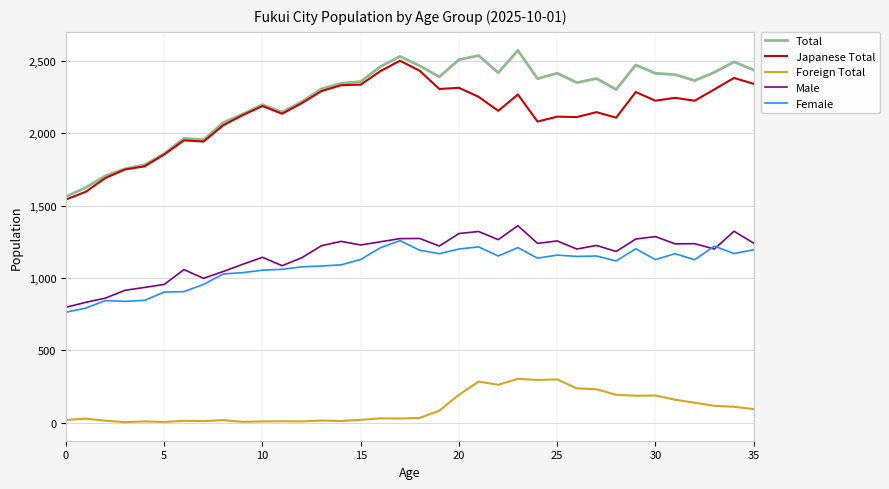

True or false: Male and Foreign Total intersect in this chart.

False